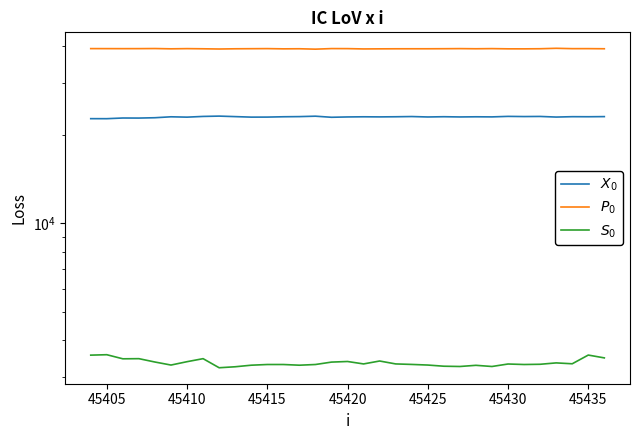

How many distinct data groups are displayed?

3